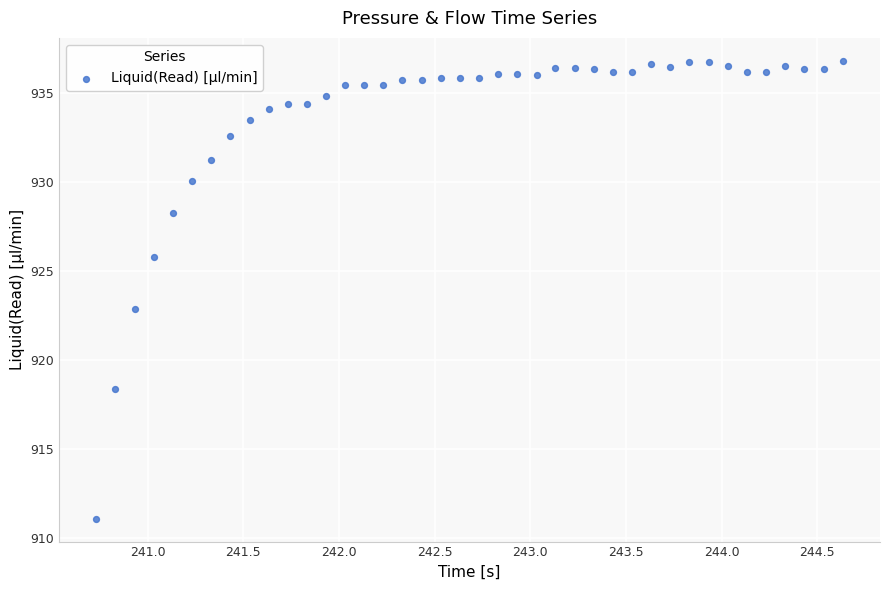

What is the range of X values (max minus min)?

3.9